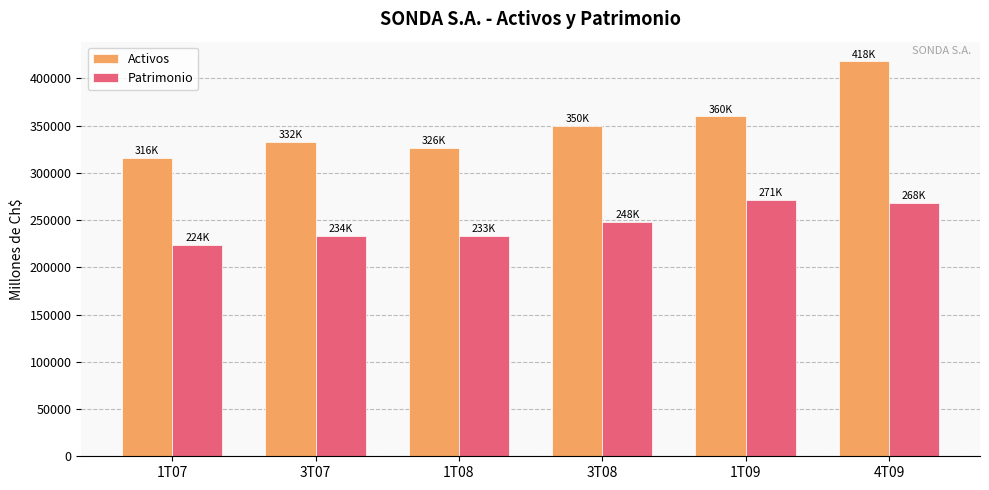

At how many categories does at least one series exceed 226566?

6